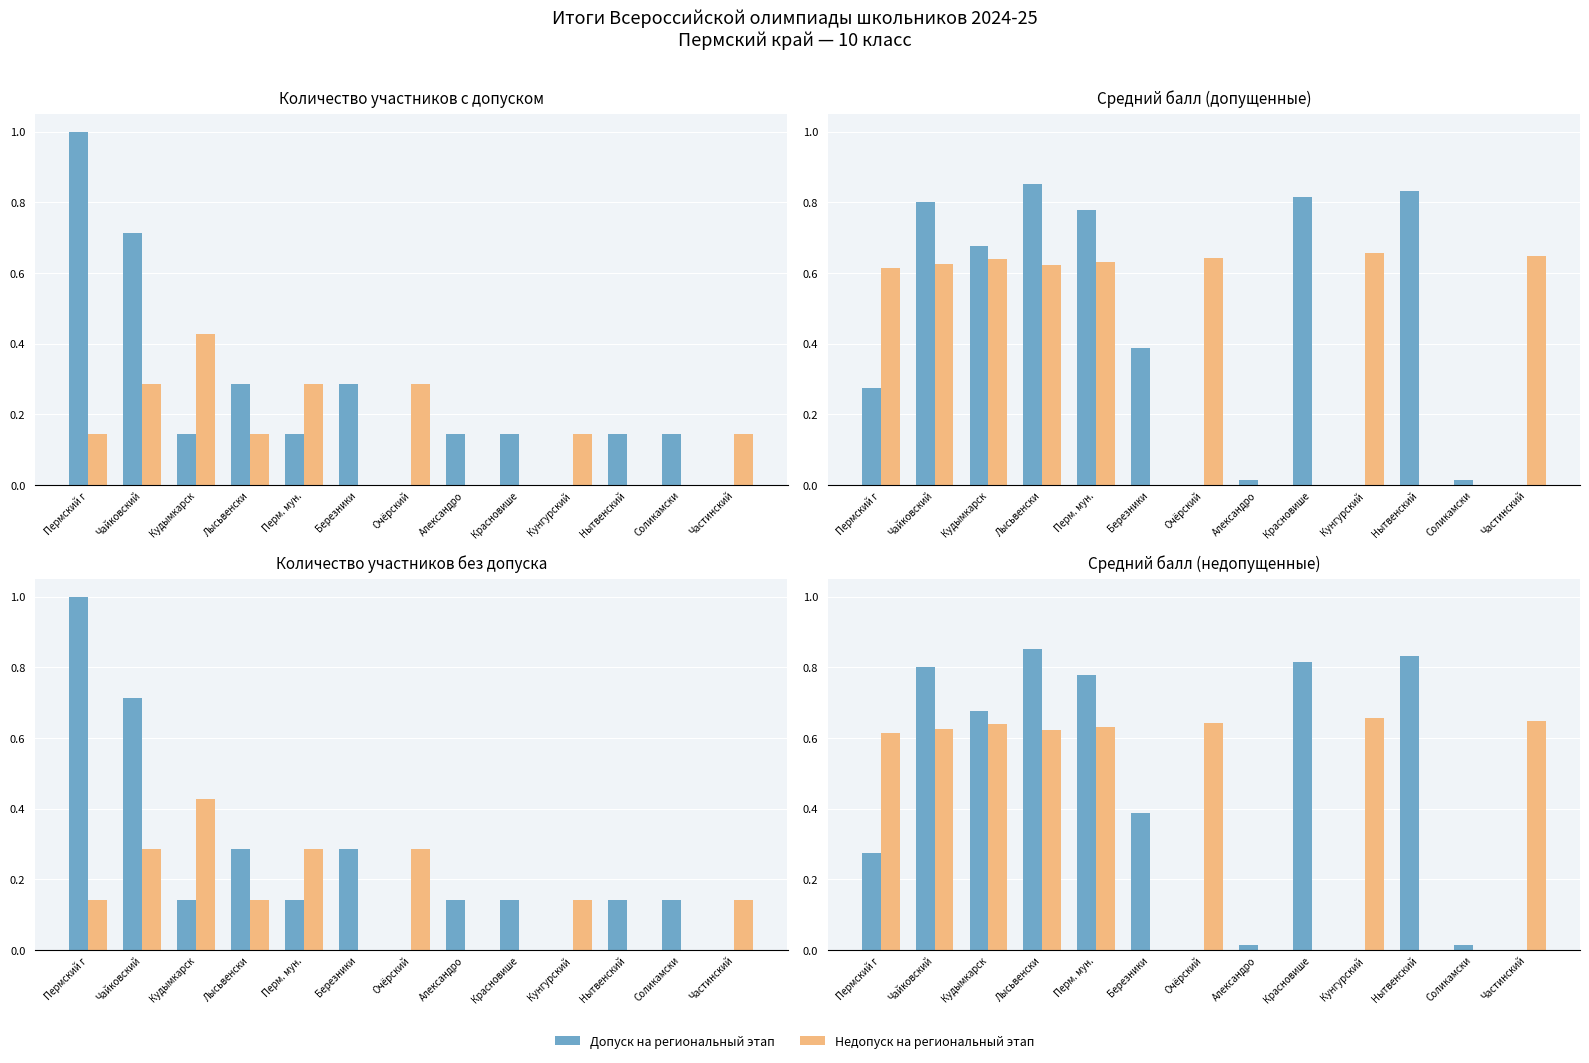

The value of Недопуск at Перм. мун. is 1.1. True or false?

False